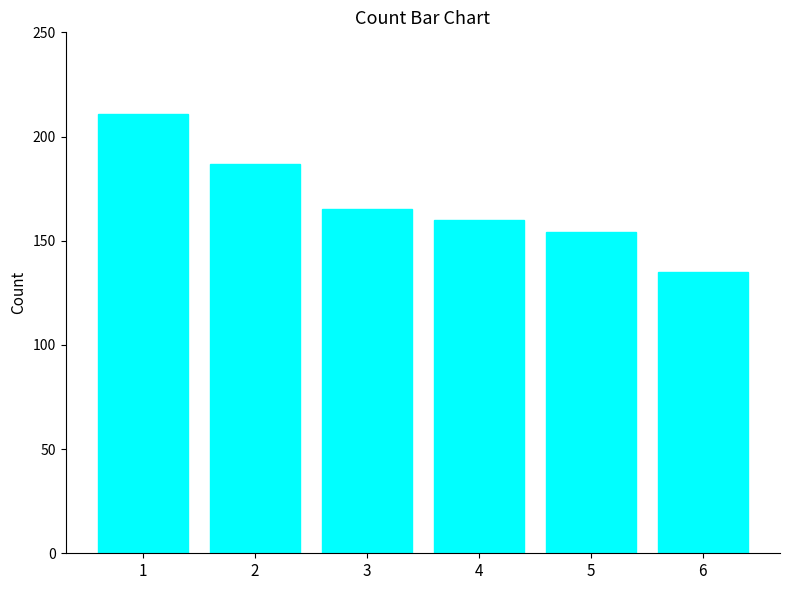

At which category does the chart reach its peak across all series?

1